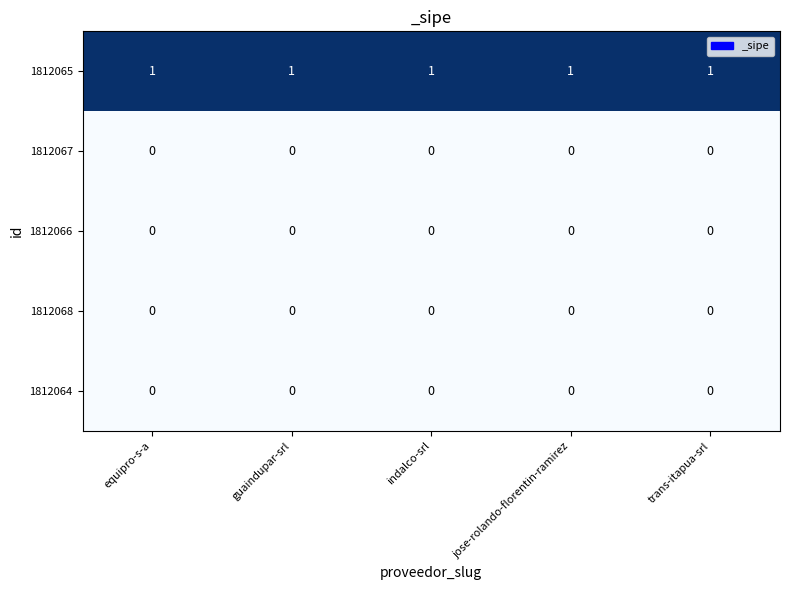

Which series has the largest total across all categories?

1812065